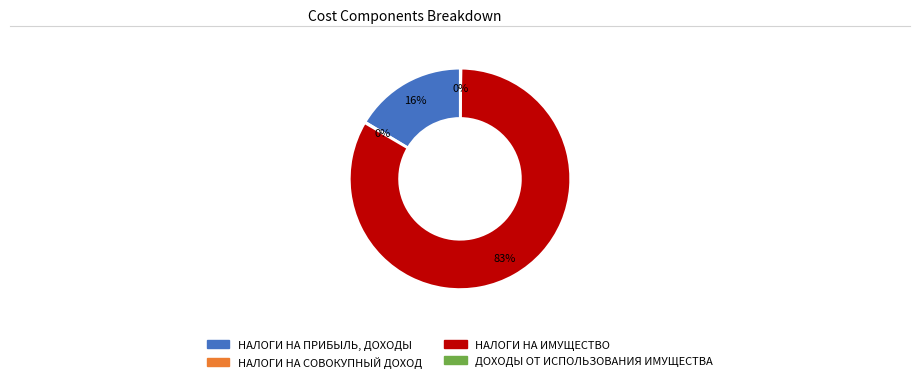

Between НАЛОГИ НА ПРИБЫЛЬ, ДОХОДЫ and НАЛОГИ НА ИМУЩЕСТВО, which is larger?

НАЛОГИ НА ИМУЩЕСТВО